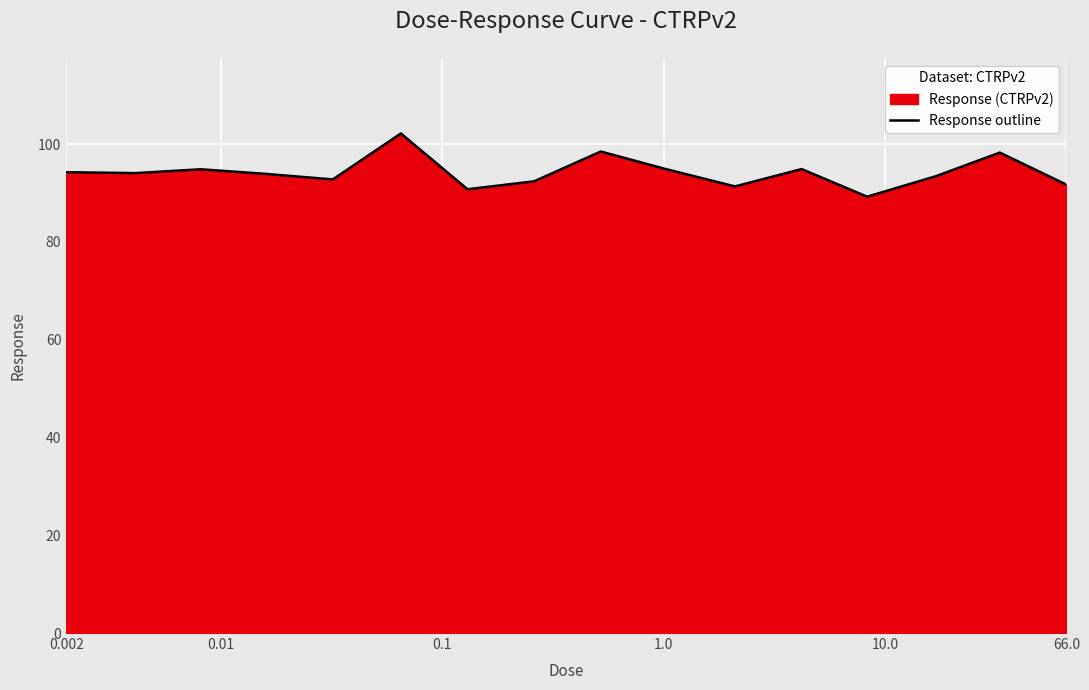

What is the difference between the second highest and second lowest values?

7.7